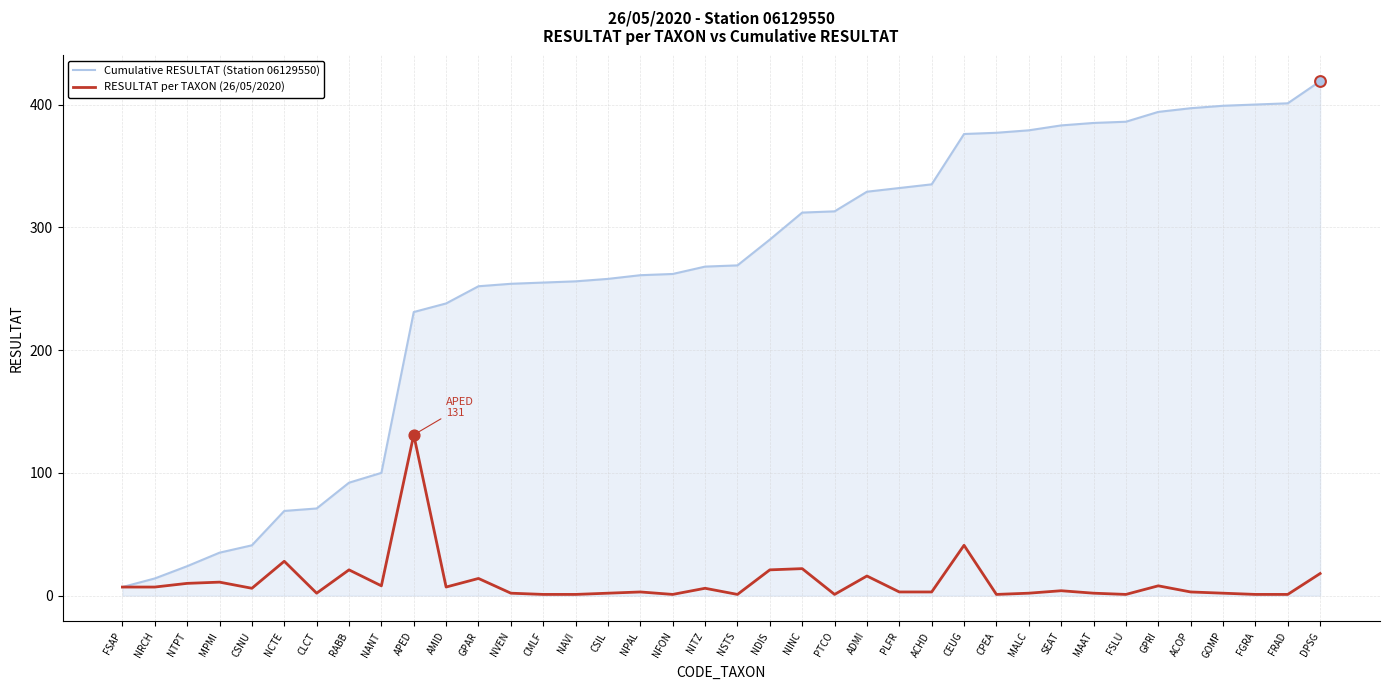

What are all the series names shown in the legend?

Cumulative RESULTAT (Station 06129550), RESULTAT per TAXON (26/05/2020)